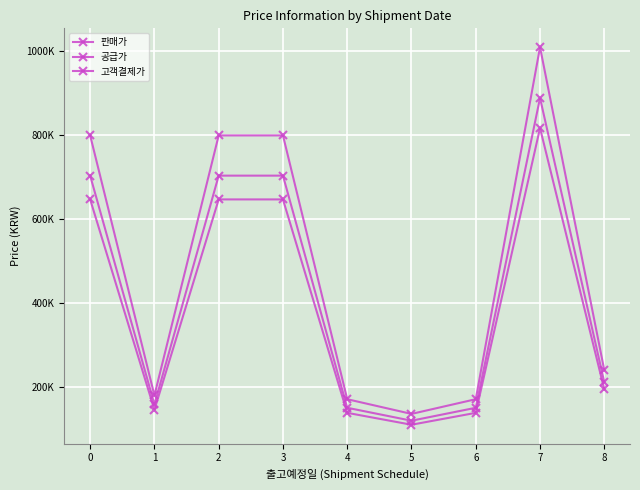

True or false: 고객결제가 and 공급가 cross at least once.

False